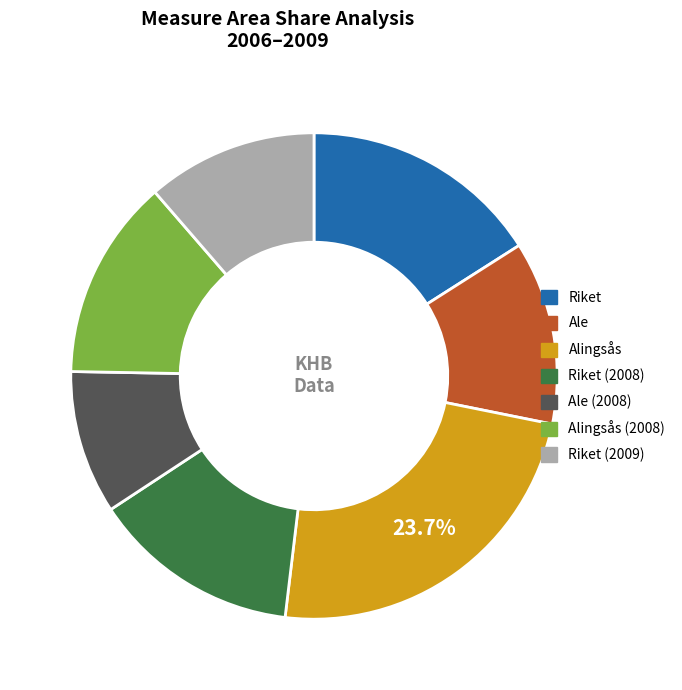

How many slices are in this pie chart?

7